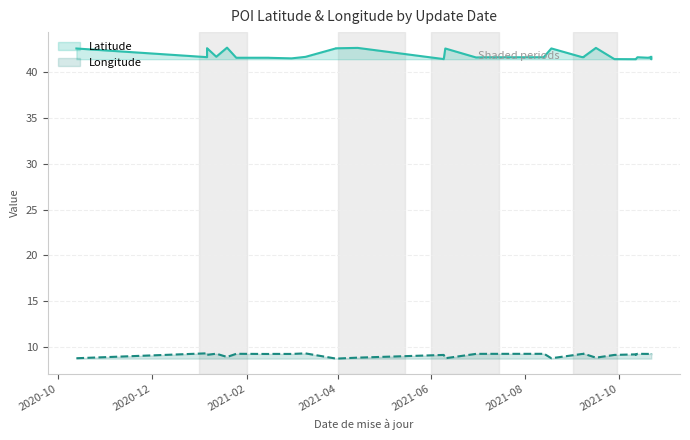

Reading left to right, transcribe all the data shown in this chart.

Latitude: 42.5	41.6	42.5	42.6	41.6	42.6	41.5	41.5	41.5	41.5	41.6	42.6	42.6	42.6	41.4	42.5	41.6	41.6	41.6	41.6	42.6	41.6	41.6	41.6	42.6	41.4	41.4	41.4	41.6	41.5	41.6	41.4	41.4	41.4	41.5	41.6	41.6	41.6	41.6	41.6
Longitude: 8.8	9.3	9.2	9.2	9.3	8.9	9.3	9.3	9.3	9.3	9.3	8.8	8.8	8.9	9.2	8.8	9.3	9.3	9.3	9.3	8.8	9.3	9.3	9.3	8.9	9.2	9.2	9.2	9.3	9.3	9.3	9.2	9.2	9.2	9.3	9.3	9.3	9.3	9.3	9.2